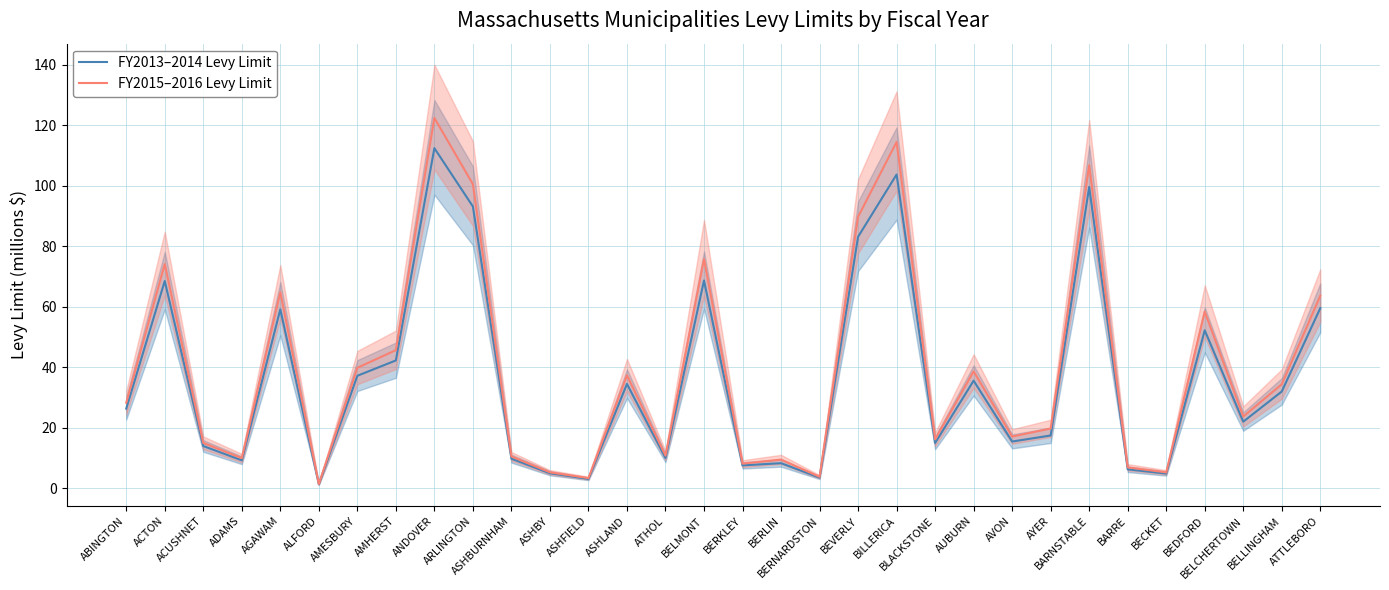

The value of FY2013–2014 Levy Limit at BLACKSTONE is 6.7. True or false?

False